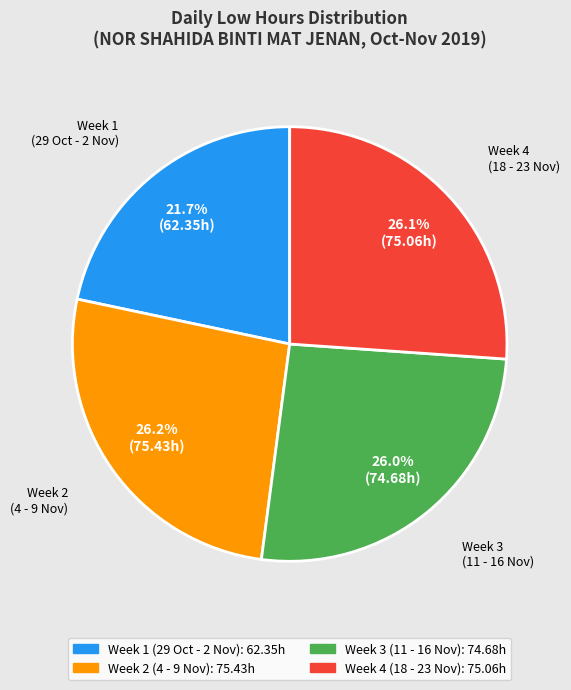

Is there a majority slice in this chart?

No